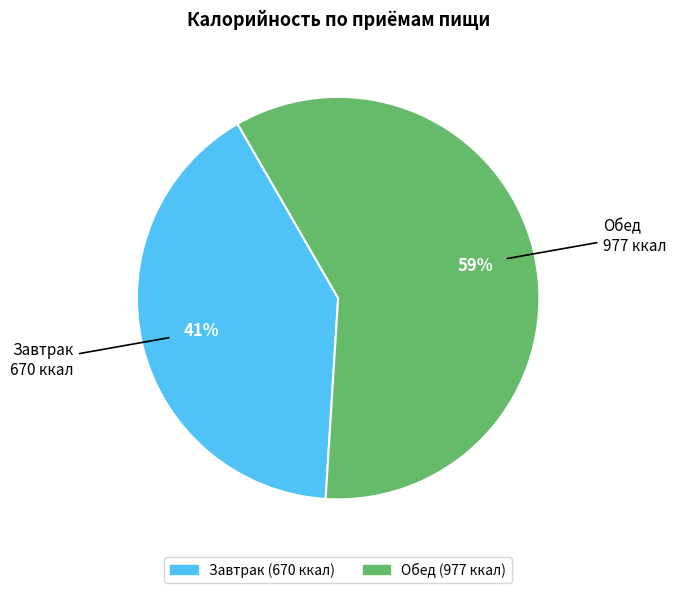

The Завтрак slice represents 28% of the pie. True or false?

False